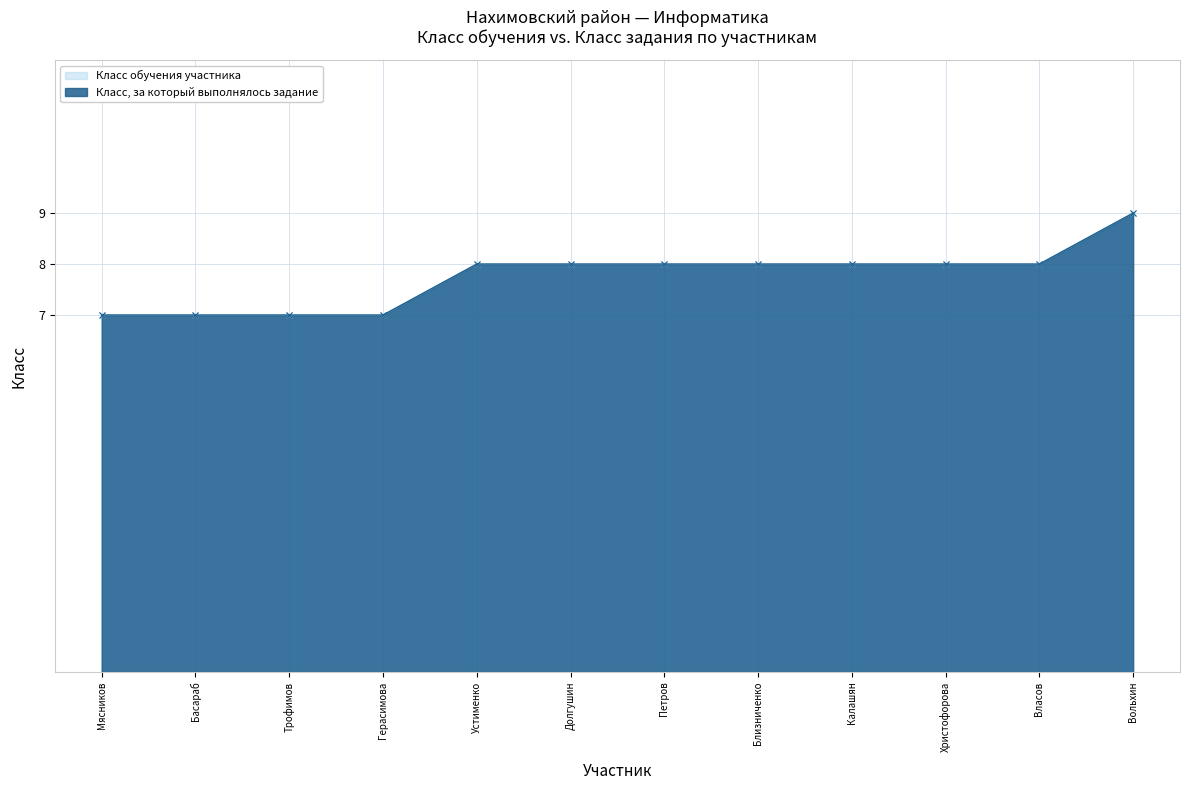

What is the label of the 11th point from the right?

Басараб